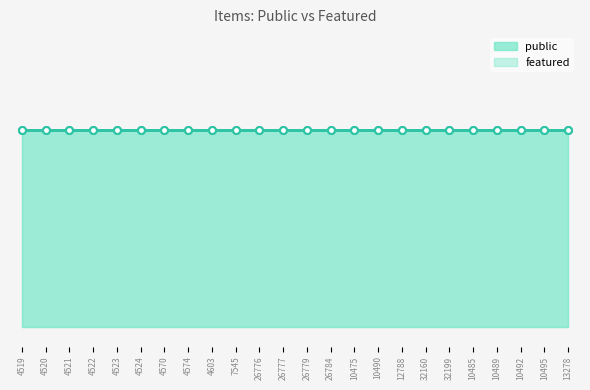

Rank the categories by public value from highest to lowest.

4519, 4520, 4521, 4522, 4523, 4524, 4570, 4574, 4603, 7545, 26776, 26777, 26779, 26784, 10475, 10490, 12788, 32160, 32199, 10485, 10489, 10492, 10495, 13278